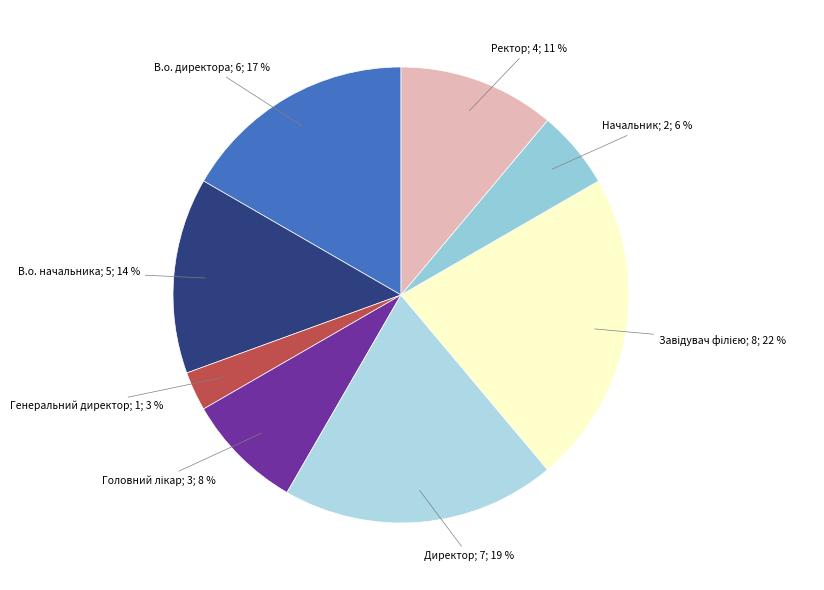

Is there a majority slice in this chart?

No